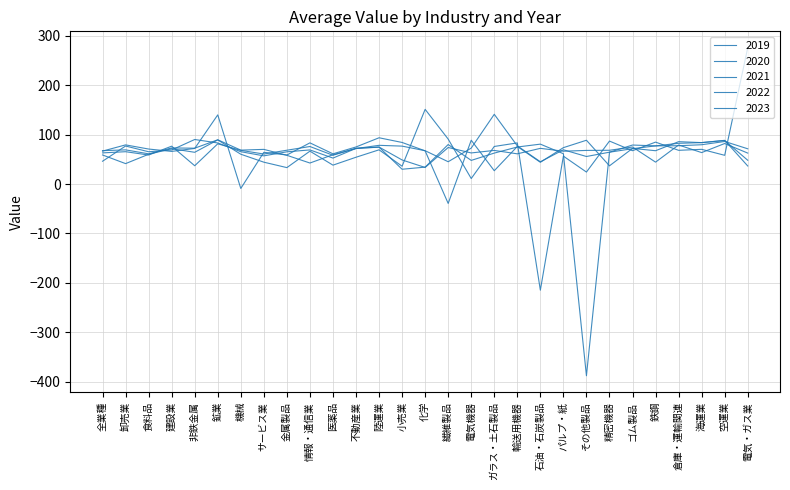

List the labels in order of 2023 value, largest first.

非鉄金属, 空運業, 鉱業, 石油・石炭製品, 繊維製品, 海運業, 倉庫・運輸関連, 鉄鋼, 卸売業, 輸送用機器, 陸運業, 不動産業, ゴム製品, 電気・ガス業, 情報・通信業, 建設業, 機械, 食料品, 金属製品, 精密機器, ガラス・土石製品, パルプ・紙, サービス業, 医薬品, 電気機器, 全業種, 化学, 小売業, その他製品